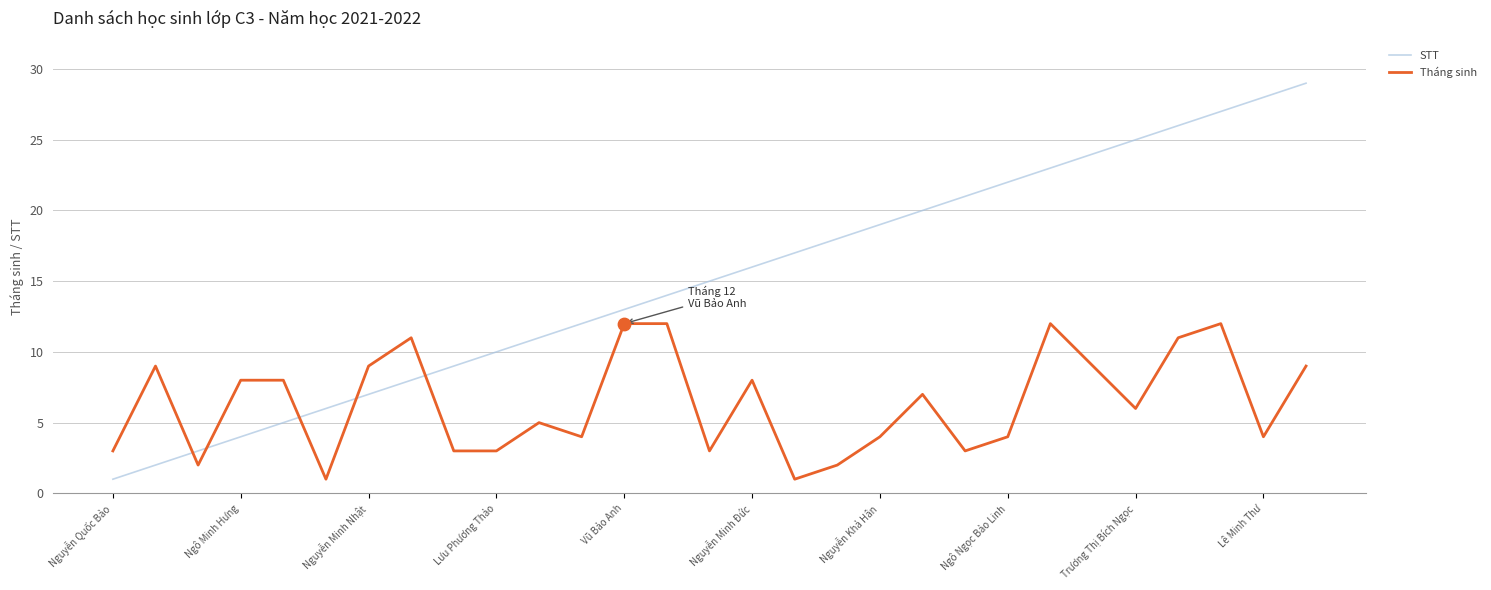

After their last crossing, which series has the higher values: Tháng sinh or STT?

STT